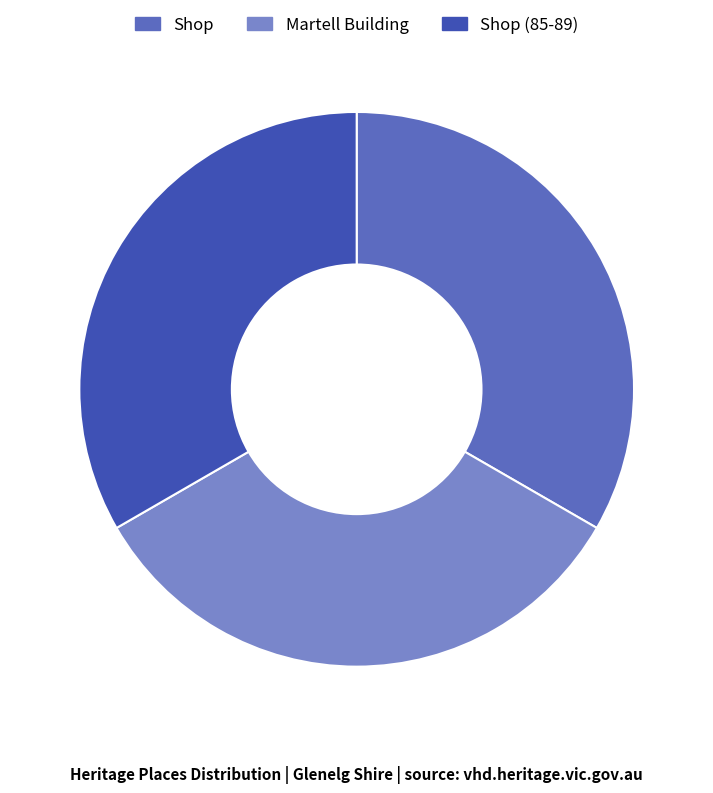

Is there any slice that represents more than half of the pie?

No